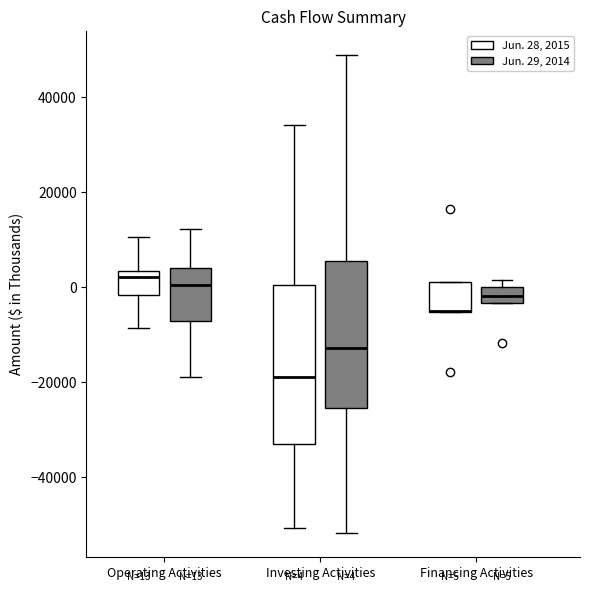

Comparing the boxes themselves (not the whiskers), which one is the tallest?

Investing Activities (Jun. 28, 2015)